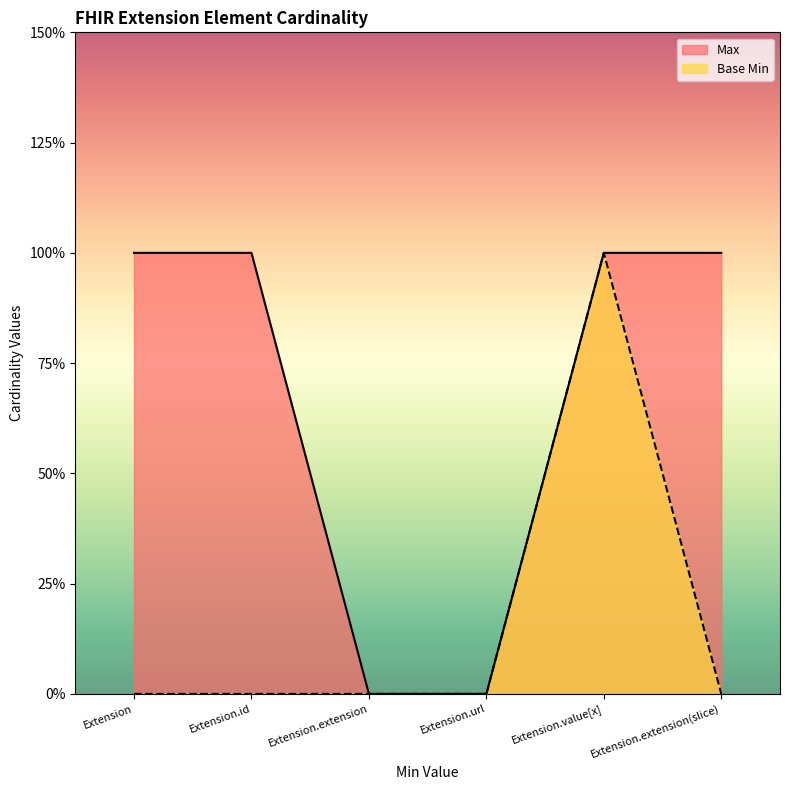

True or false: Max and Base Min intersect in this chart.

False